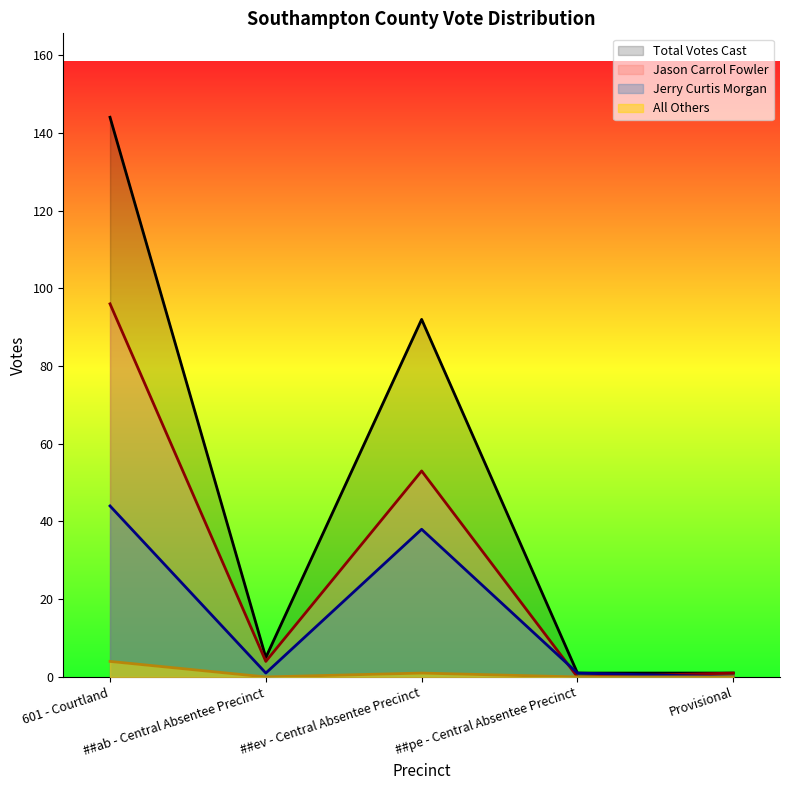

At how many categories does at least one series exceed 104?

1